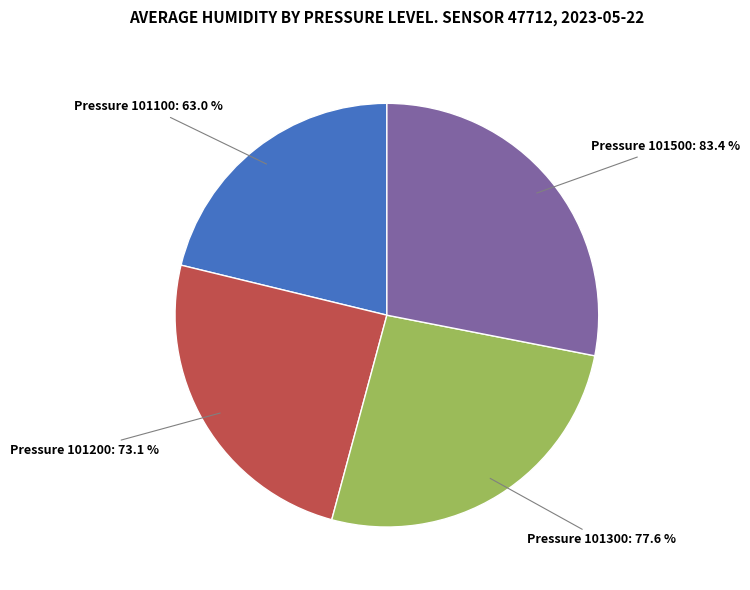

True or false: 35 accounts for 17% of the total.

False